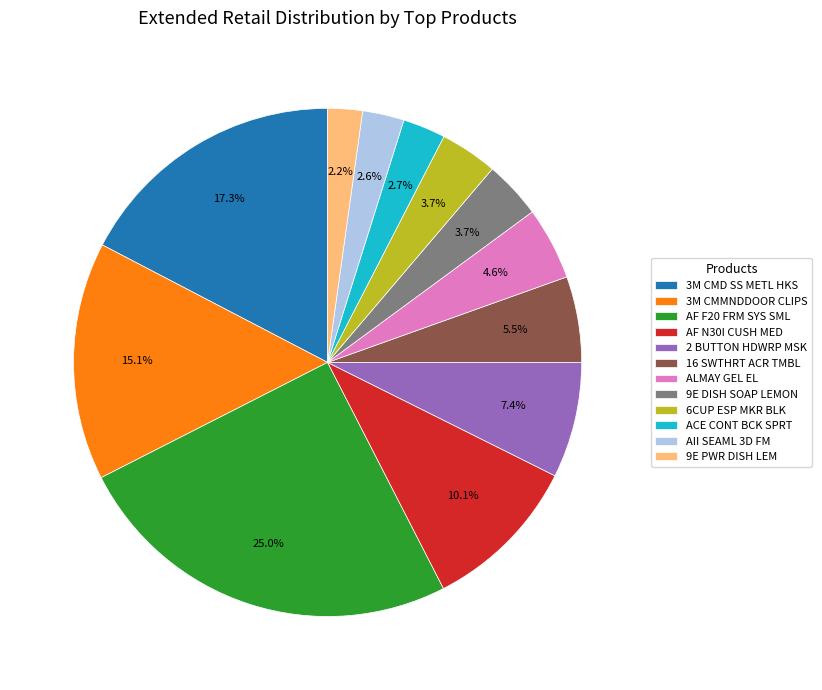

Does 9E PWR DISH LEM account for over 50% of the chart?

No